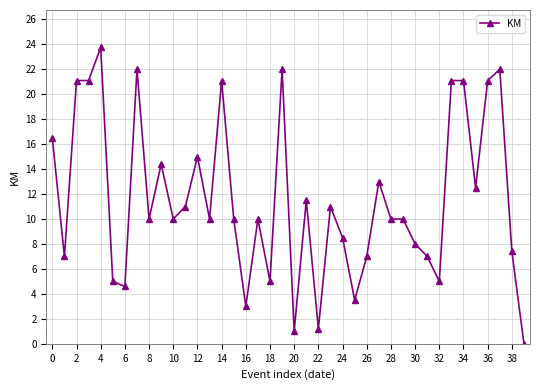

What is the greatest value displayed?

23.8